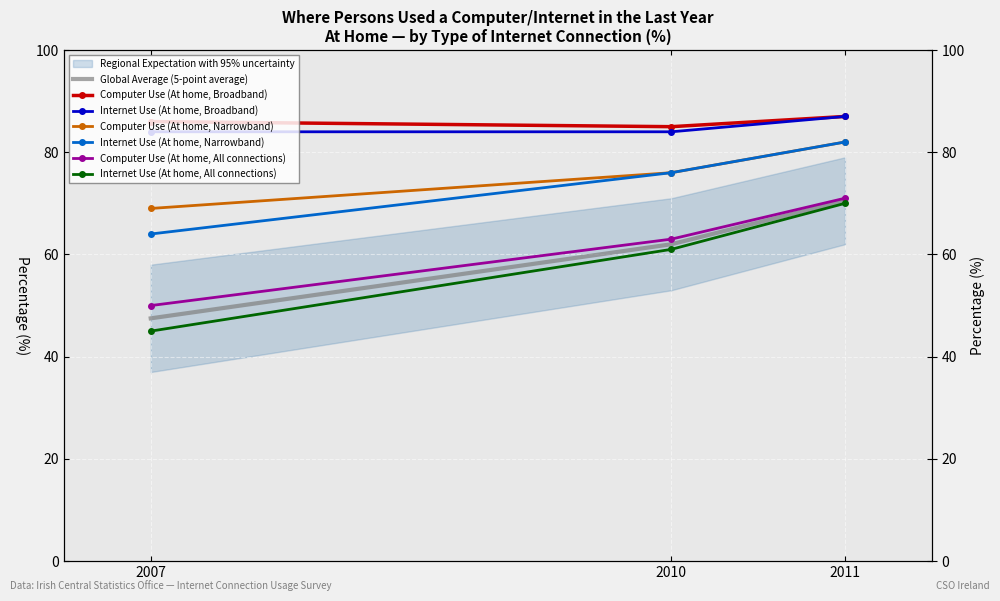

Read the Computer Use (At home, Broadband) value at 2010.

85